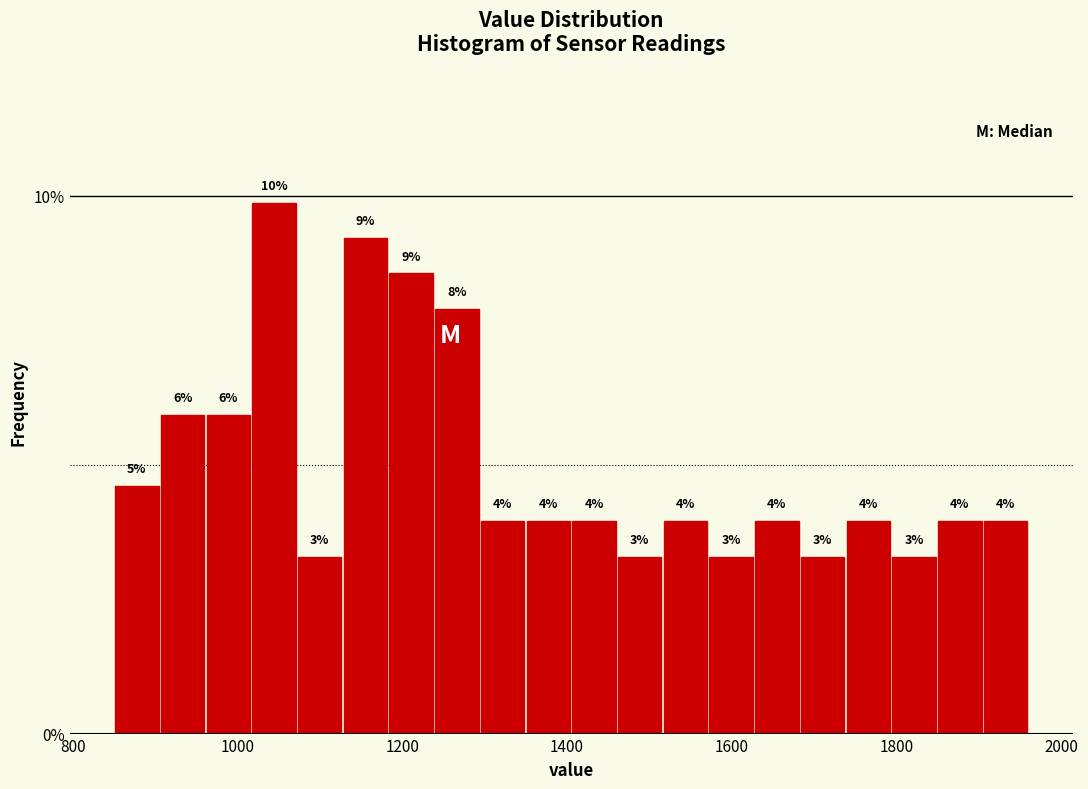

Read against the x-axis, roughly where is the centre of the tallest bar?

1040